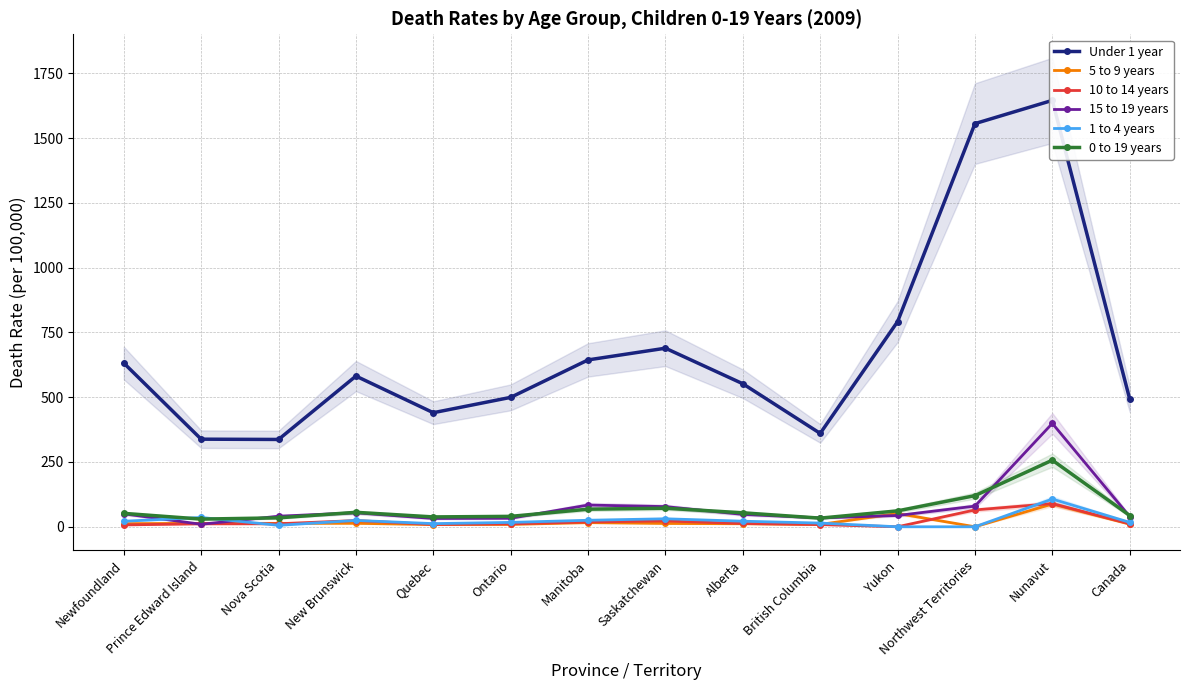

What is the difference between the maximum and minimum values in the 15 to 19 years series?

389.3